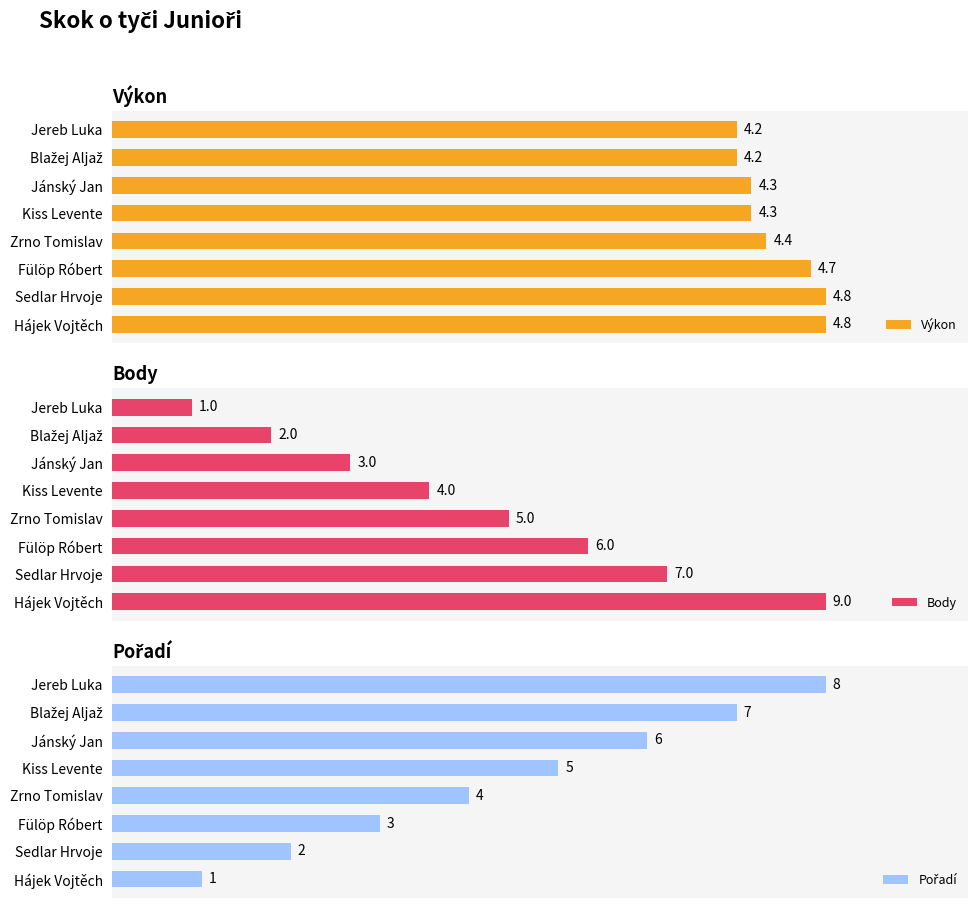

How many groups of bars are there?

8